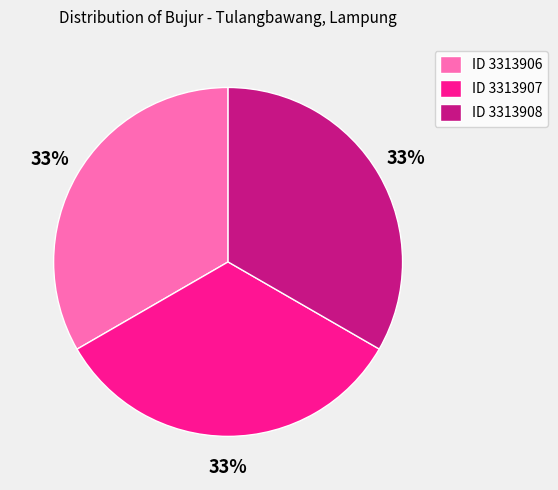

What percentage is the ID 3313906 slice, to the nearest percent?

33%